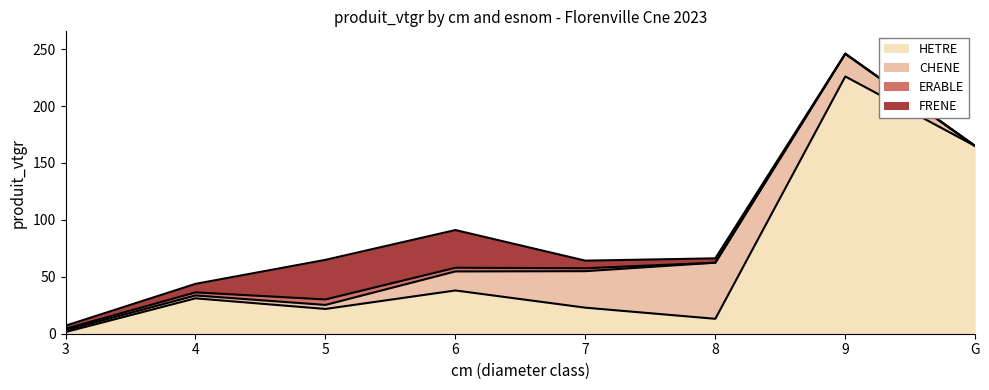

Reading left to right, what are all the values shown in this chart?

HETRE: 3=1.5	4=31.1	5=21.8	6=38.0	7=22.9	8=13.1	9=225.9	G=164.8
CHENE: 3=1.6	4=2.5	5=3.5	6=16.7	7=32.1	8=49.3	9=20.0	G=0.0
ERABLE: 3=1.3	4=2.7	5=4.8	6=3.2	7=2.6	8=0.0	9=0.0	G=0.0
FRENE: 3=2.7	4=7.5	5=34.8	6=33.1	7=6.7	8=3.8	9=0.0	G=0.0